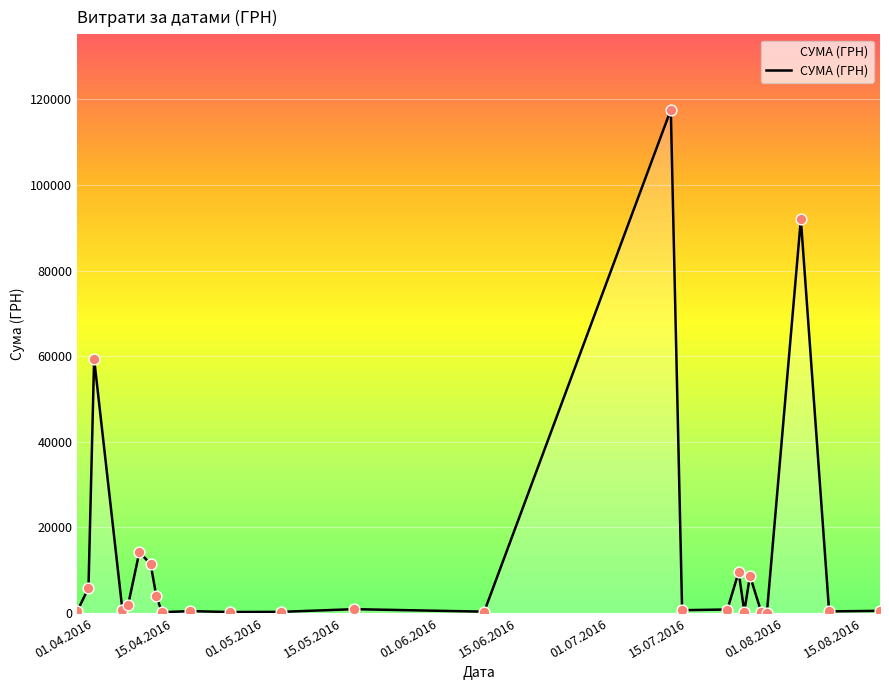

What is the greatest value displayed?

117568.8